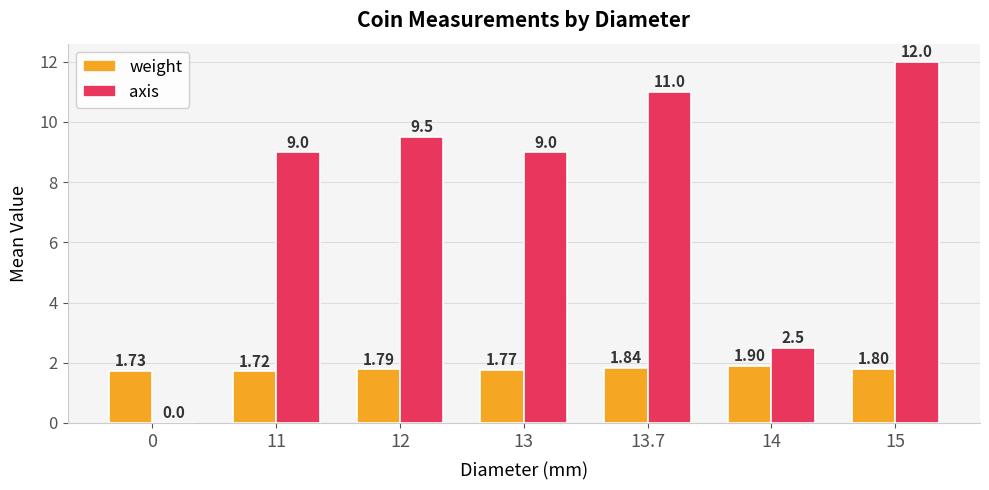

Is it true that weight equals 1.8 at 13.7?

True